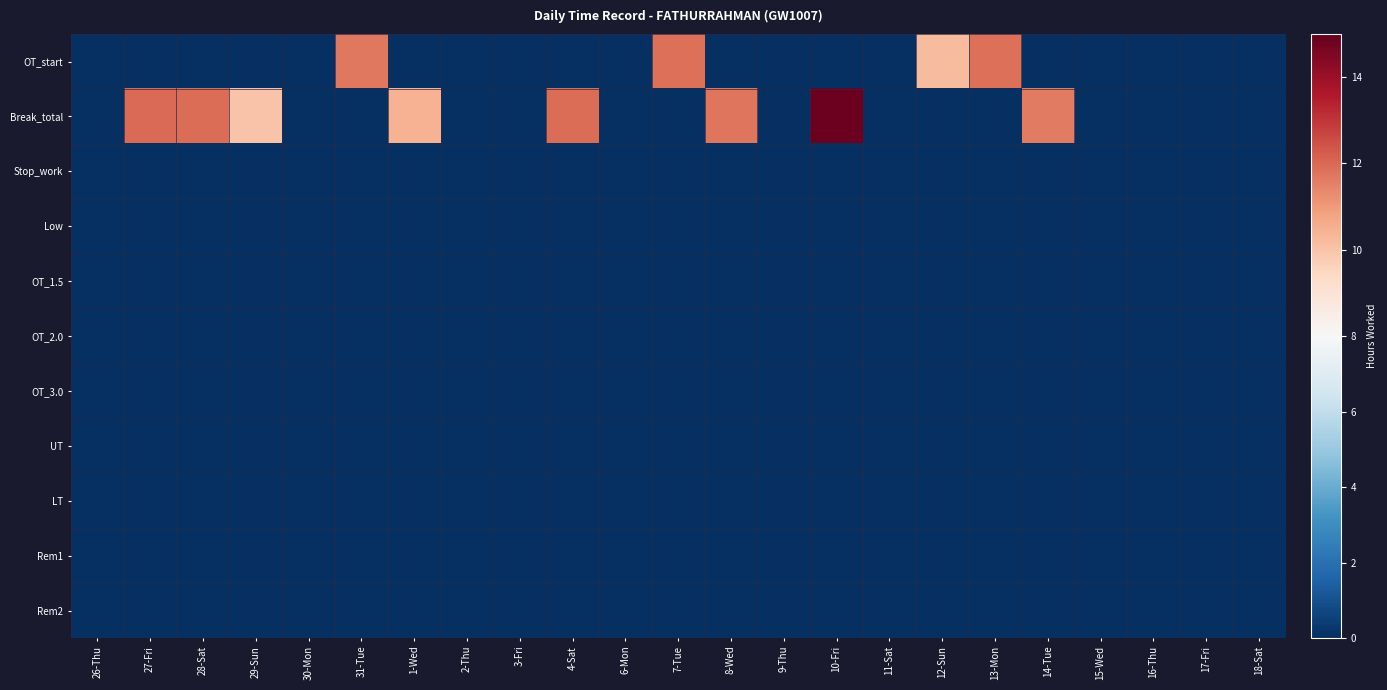

How many categories are shown in the chart?

23